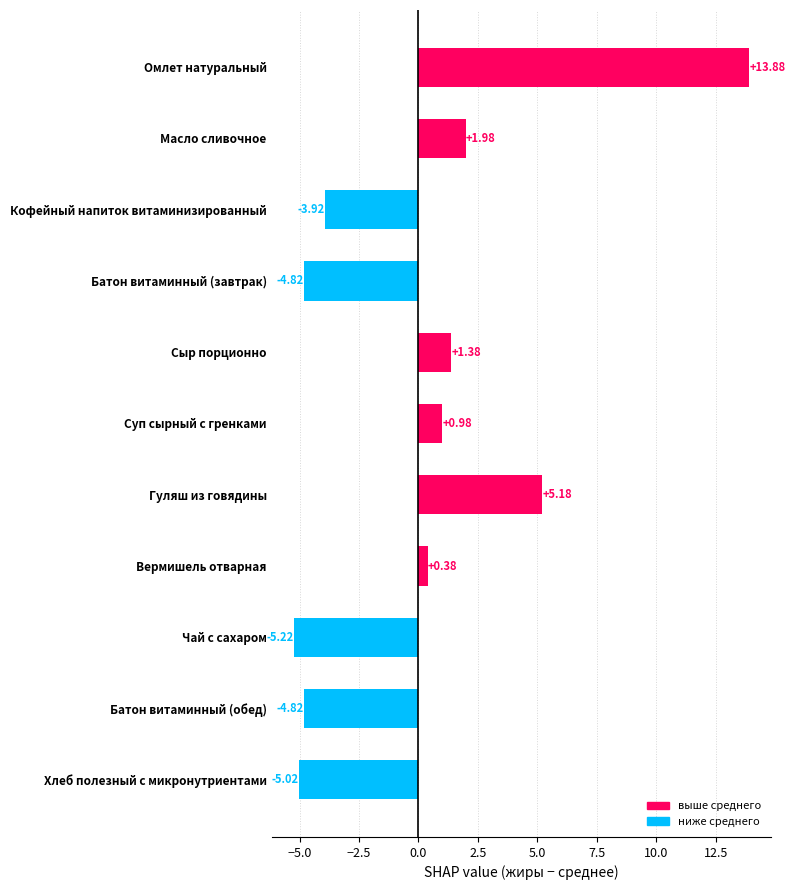

What is the label of the 11th bar from the bottom?

Омлет натуральный